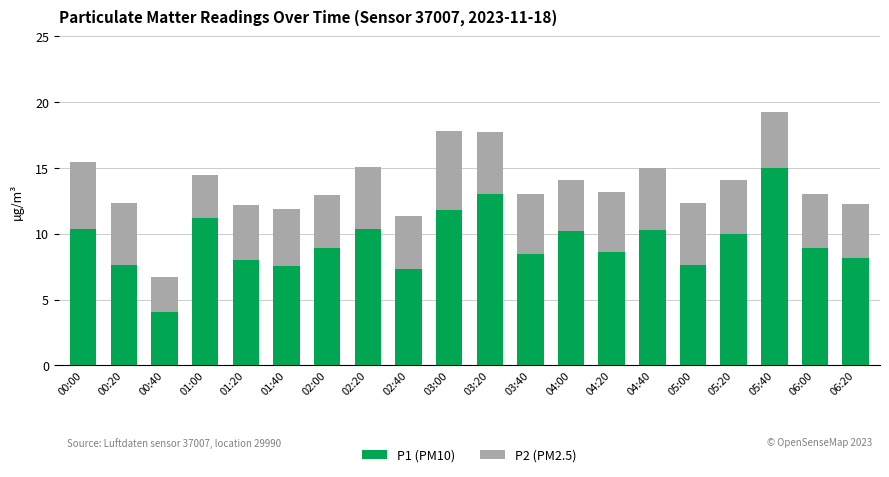

True or false: P1 (PM10) has a value of 16.6 at 04:00.

False